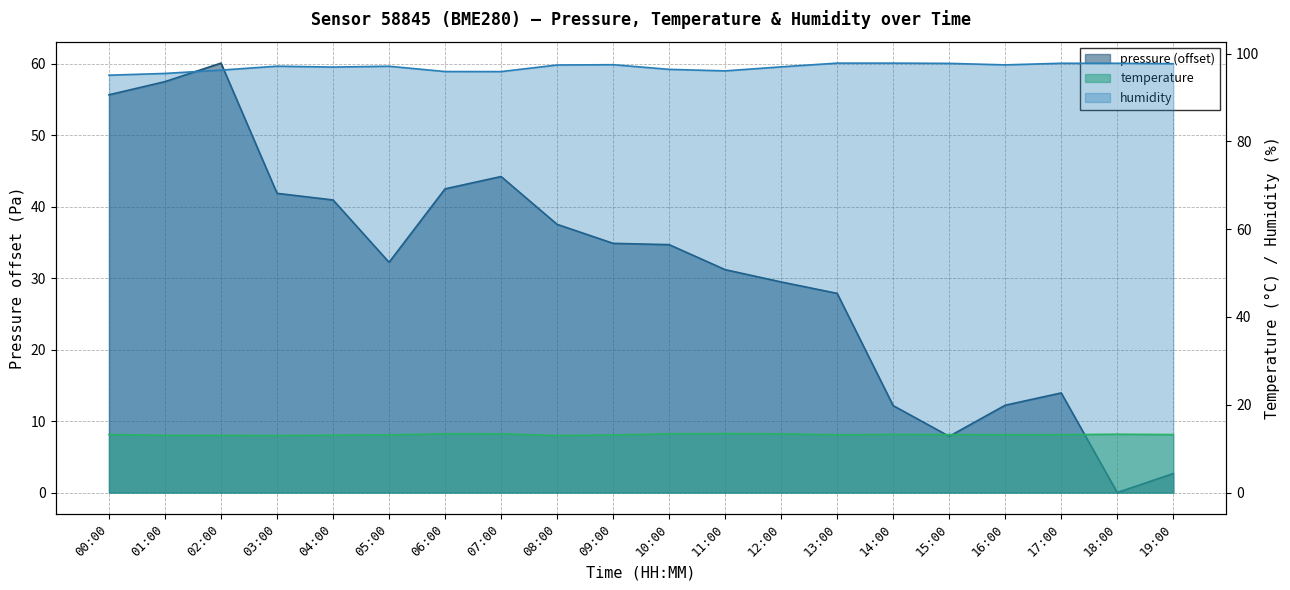

True or false: temperature has a value of 13.4 at 12:00.

True